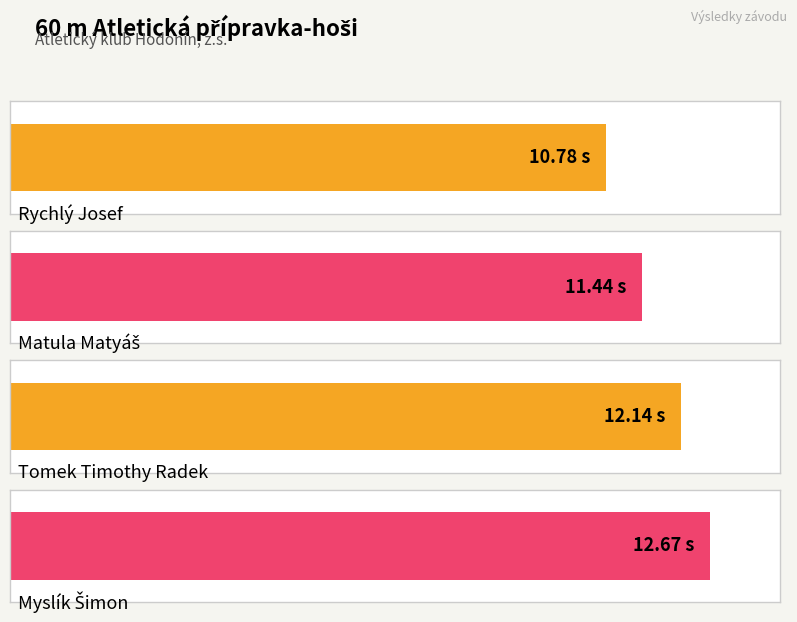

What is the difference between the values at Rychlý Josef and Myslík Šimon?

1.9